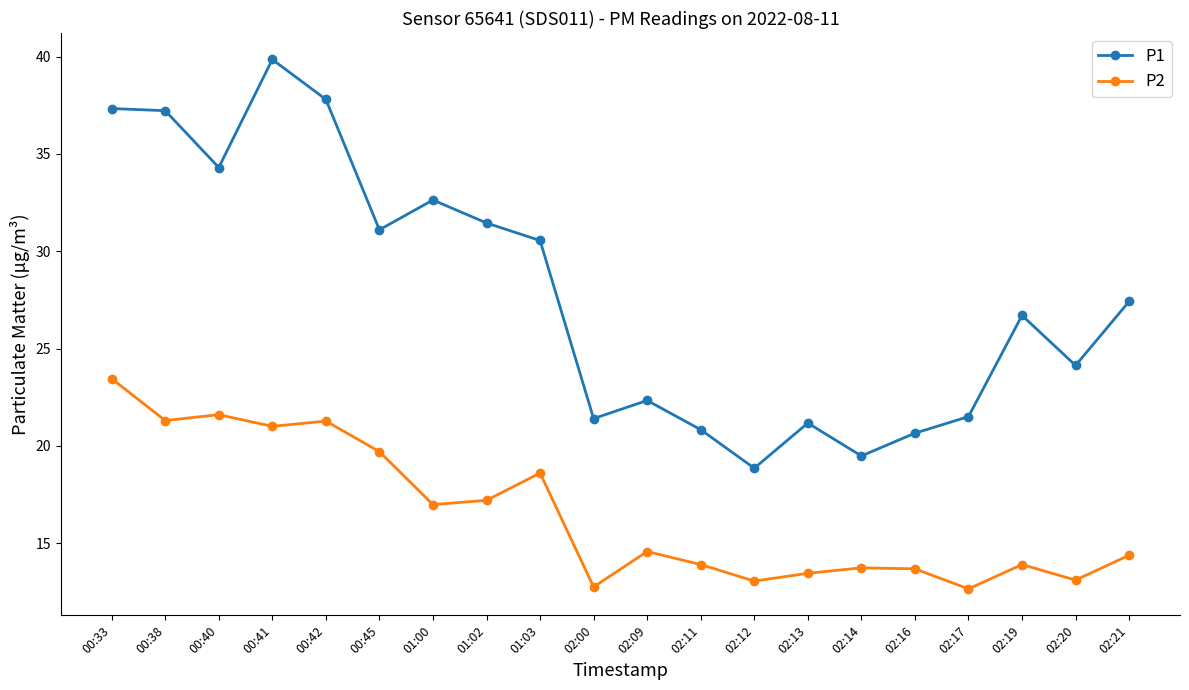

Which category has the highest value in the P1 series?

00:41